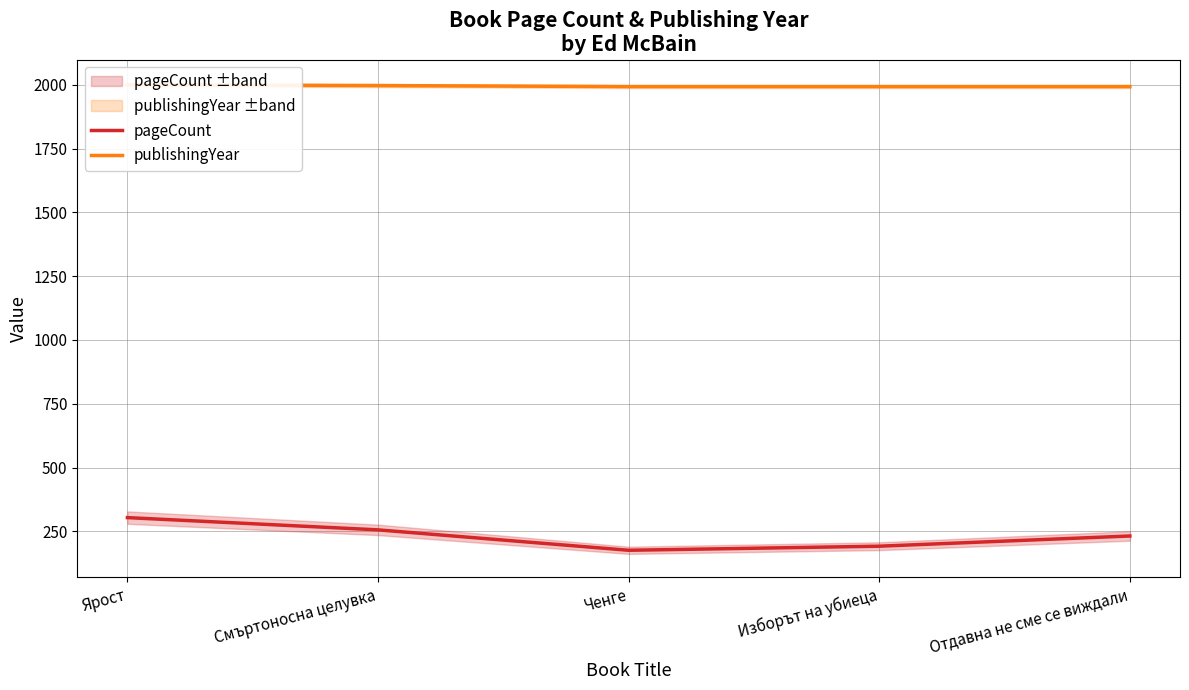

True or false: publishingYear and pageCount intersect in this chart.

False